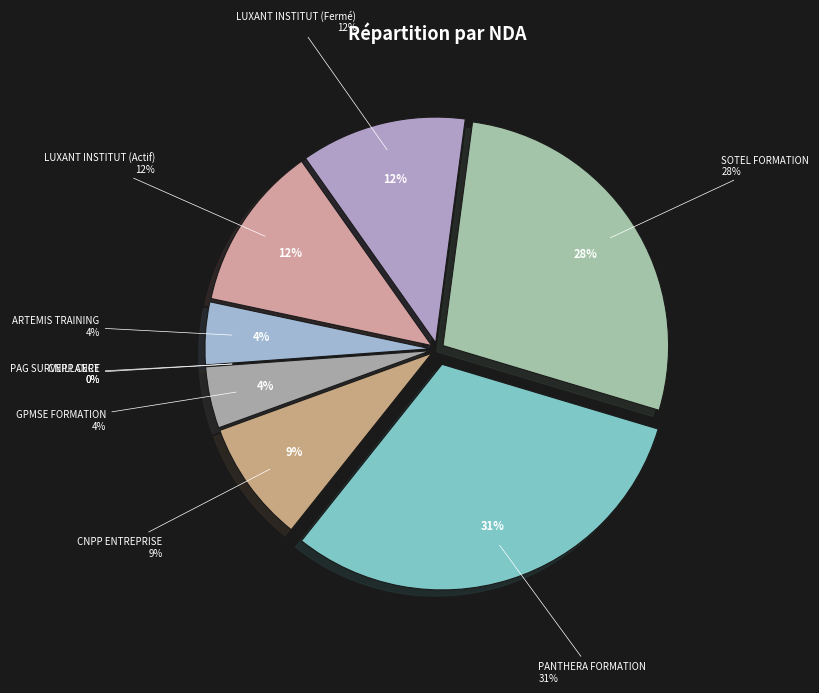

To the nearest percent, what is the difference between the largest and smallest slice percentages?

31%